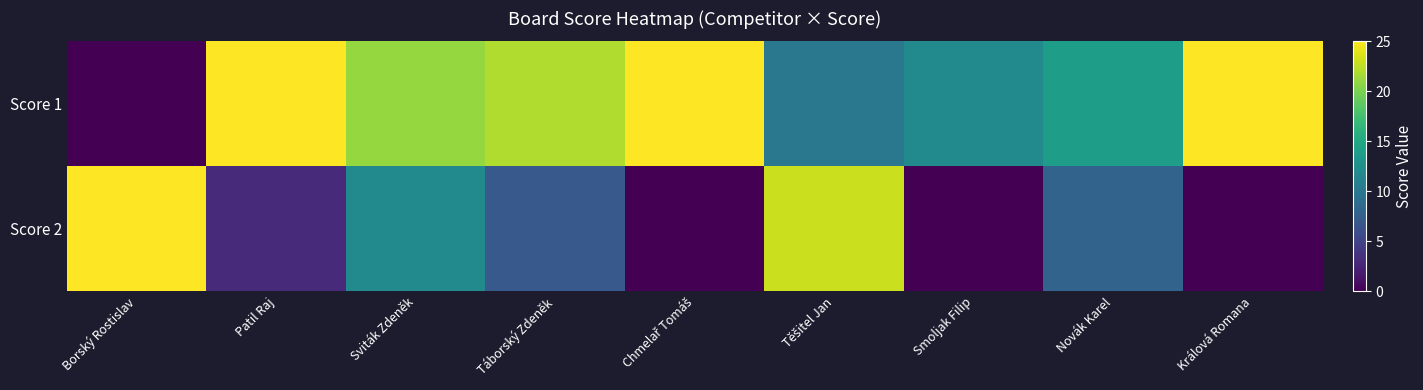

What is the difference between the highest and lowest values at Táborský Zdeněk?

15